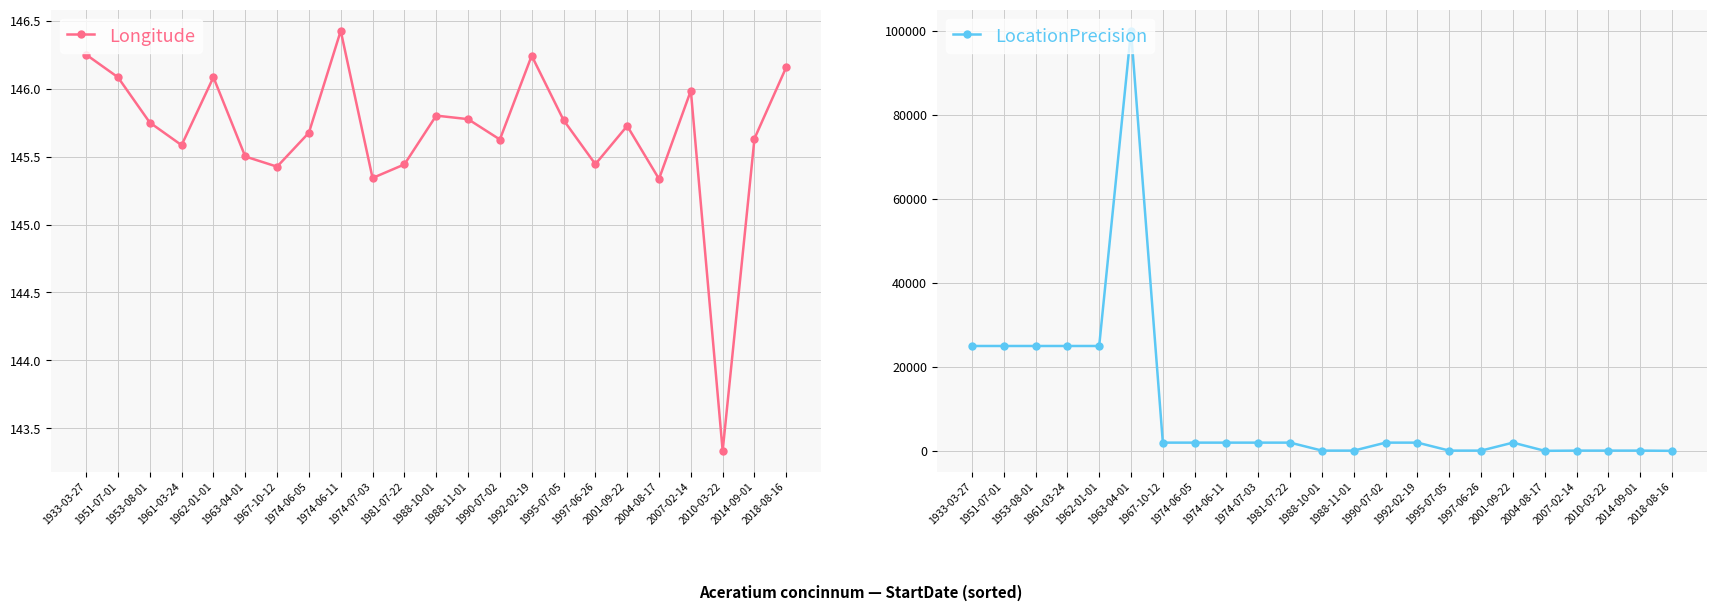

After their last crossing, which series has the higher values: Longitude or LocationPrecision?

Longitude